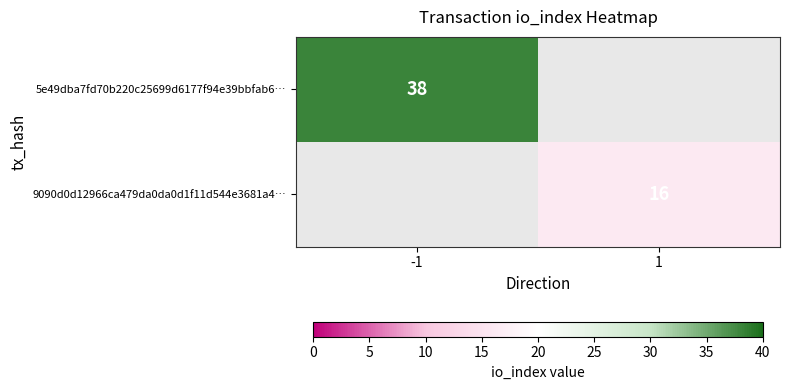

At how many categories does at least one series exceed 23?

1